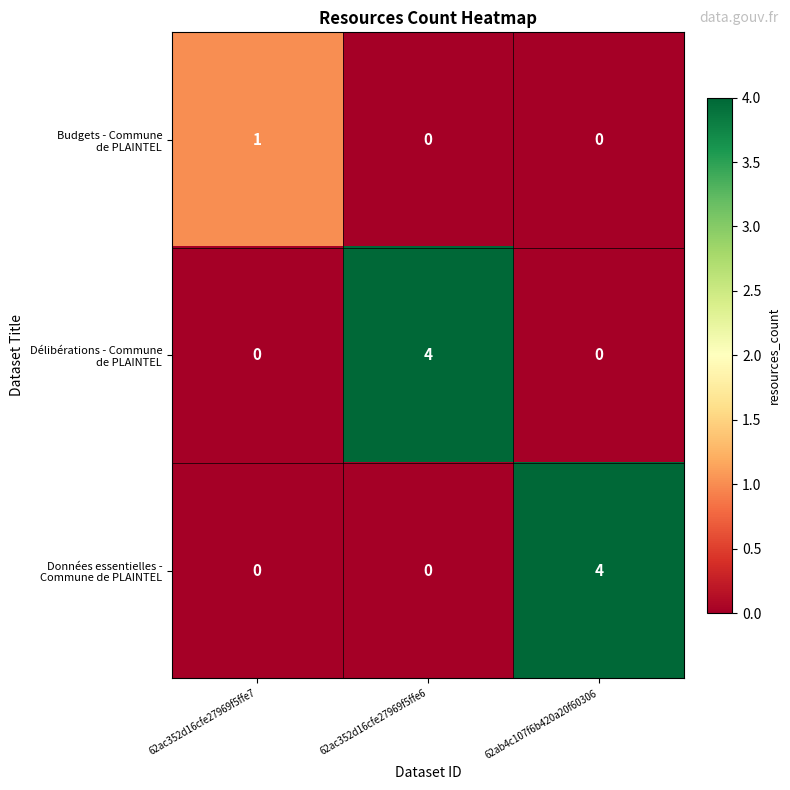

What is the greatest value displayed?

4